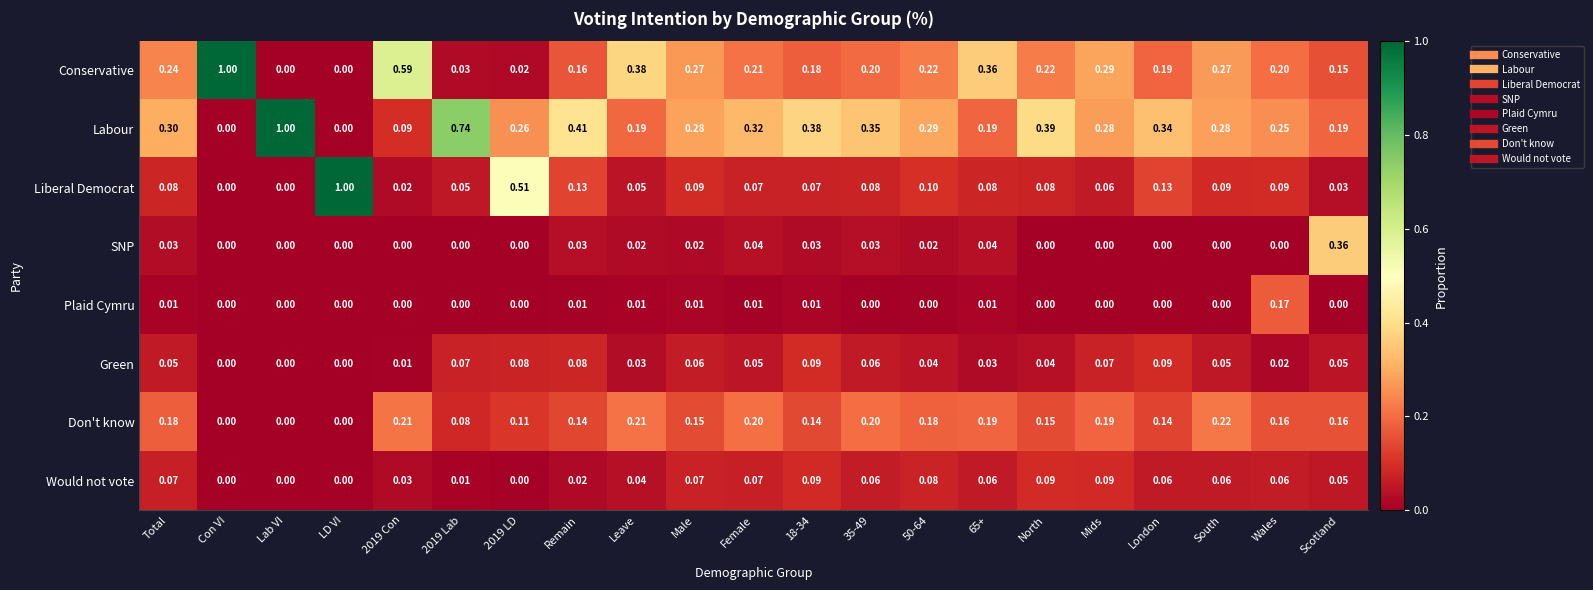

Is the value of SNP at 50-64 greater than the value of Would not vote at North?

No